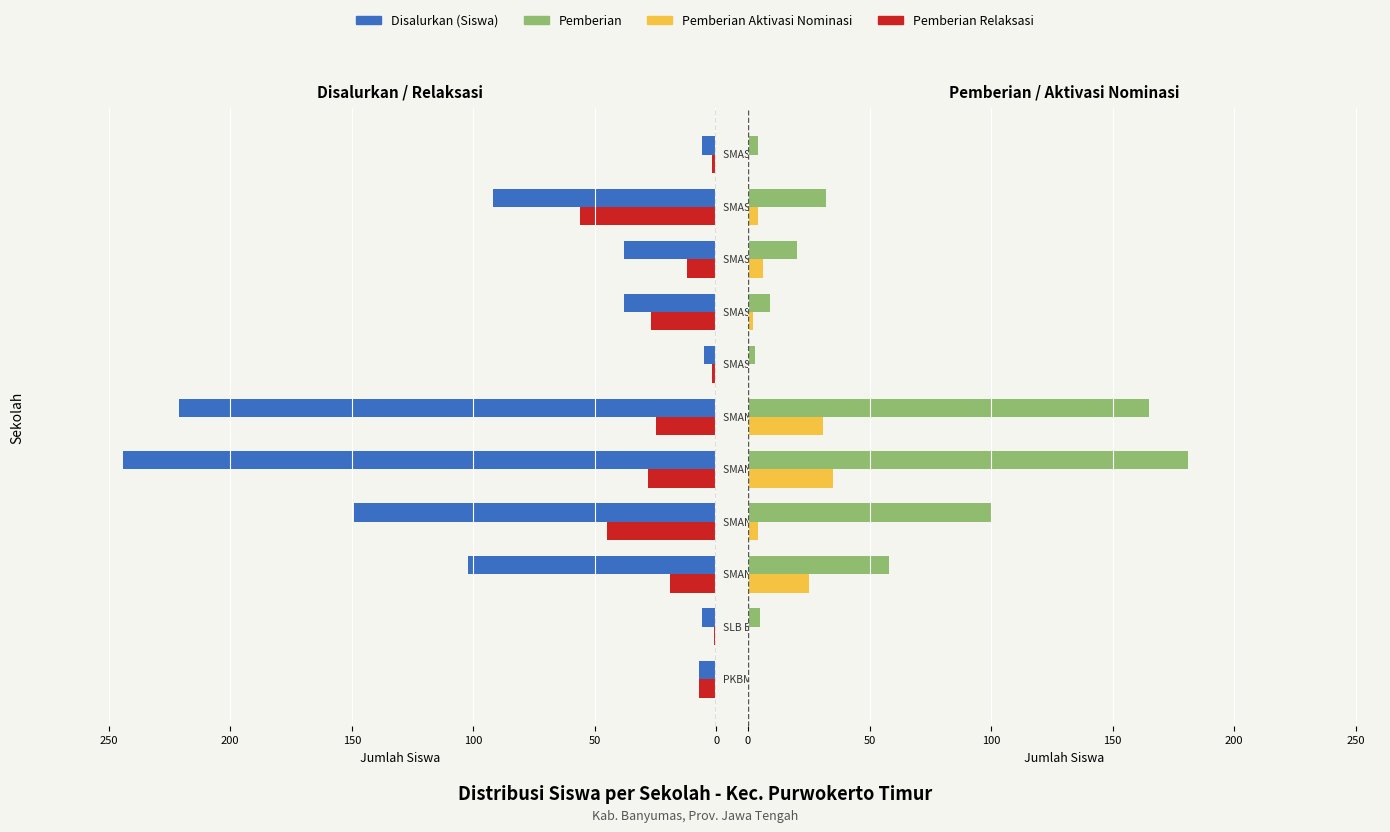

Which series has the widest spread of values?

Disalurkan (Siswa)